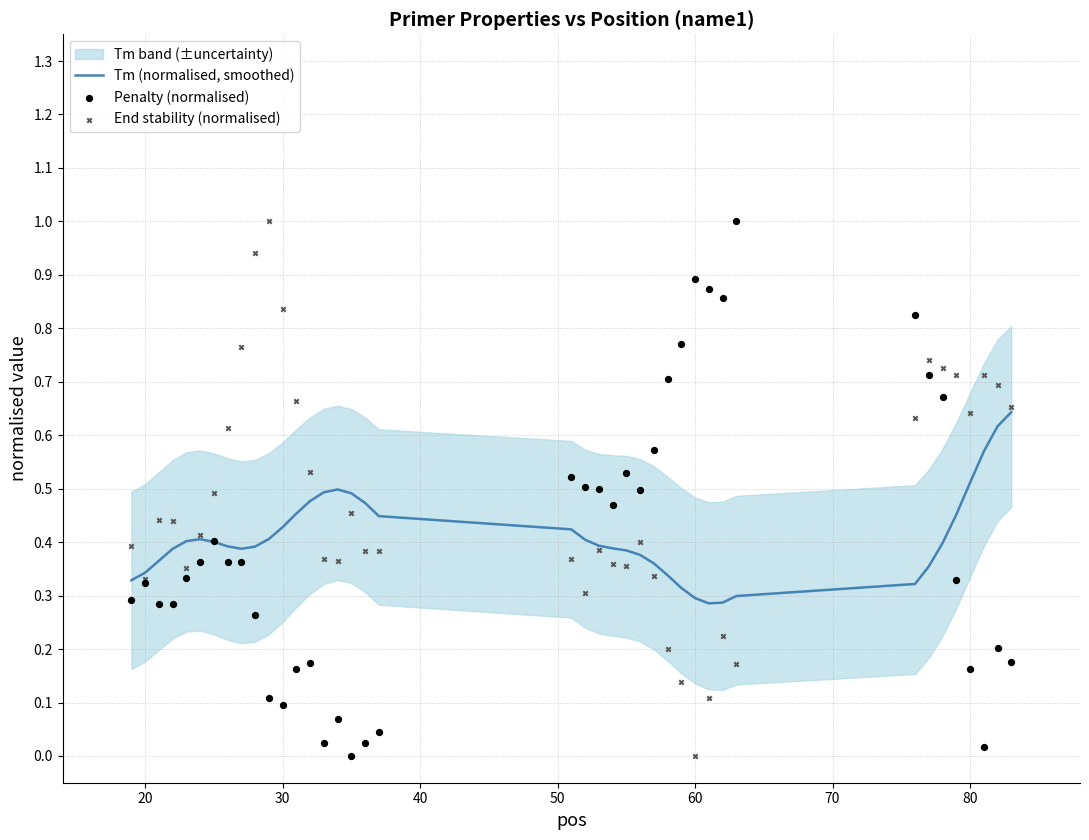

Which series contains the lowest Y value?

Penalty (normalised)